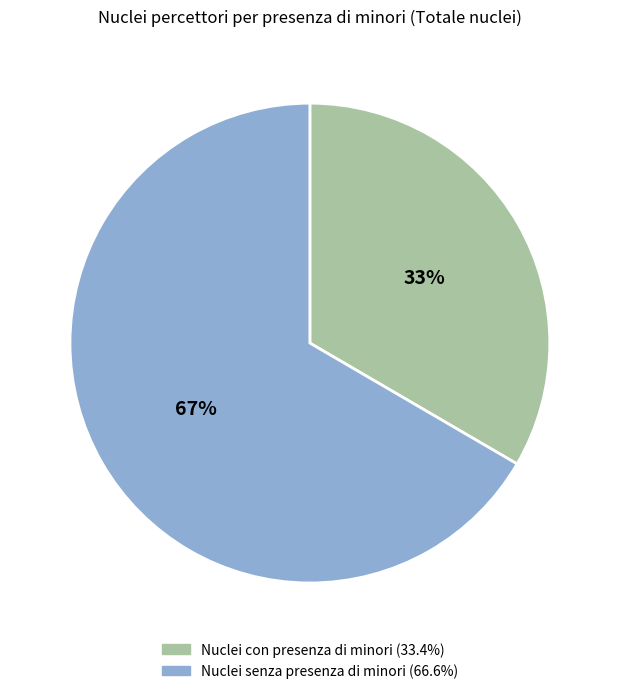

To the nearest percent, what portion does Nuclei con presenza di minori represent?

33%